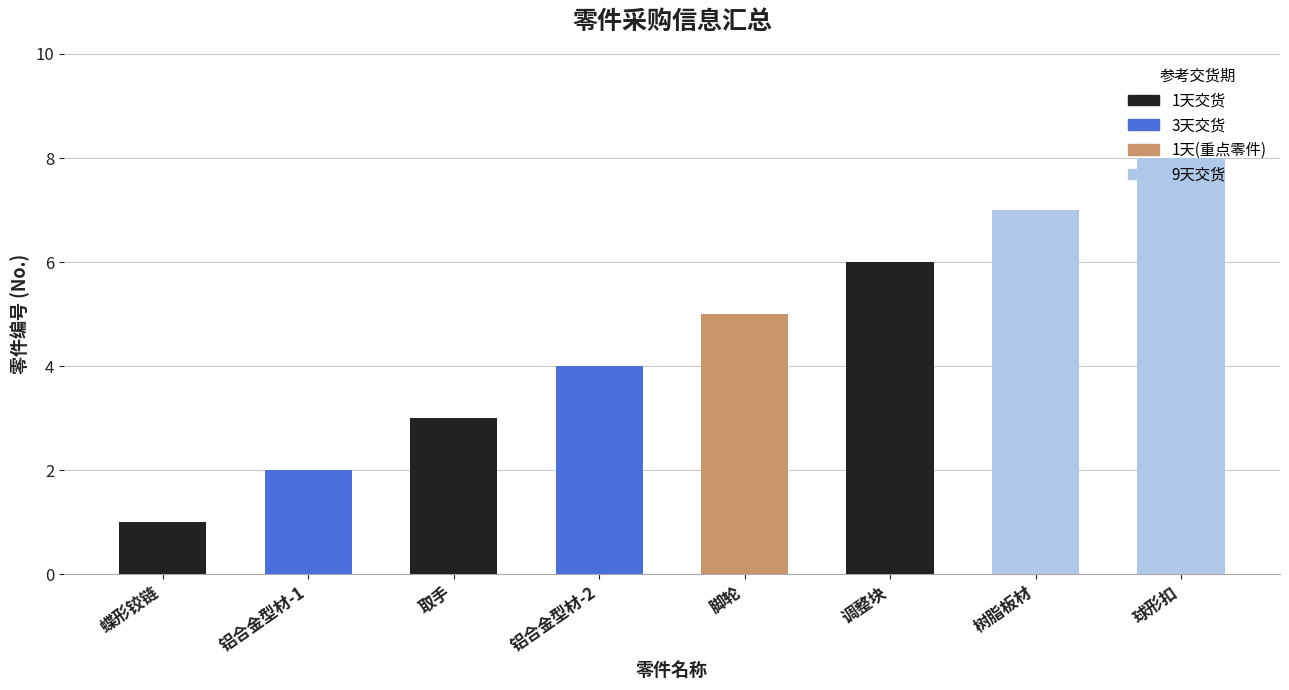

What is the label of the 6th bar from the left?

调整块